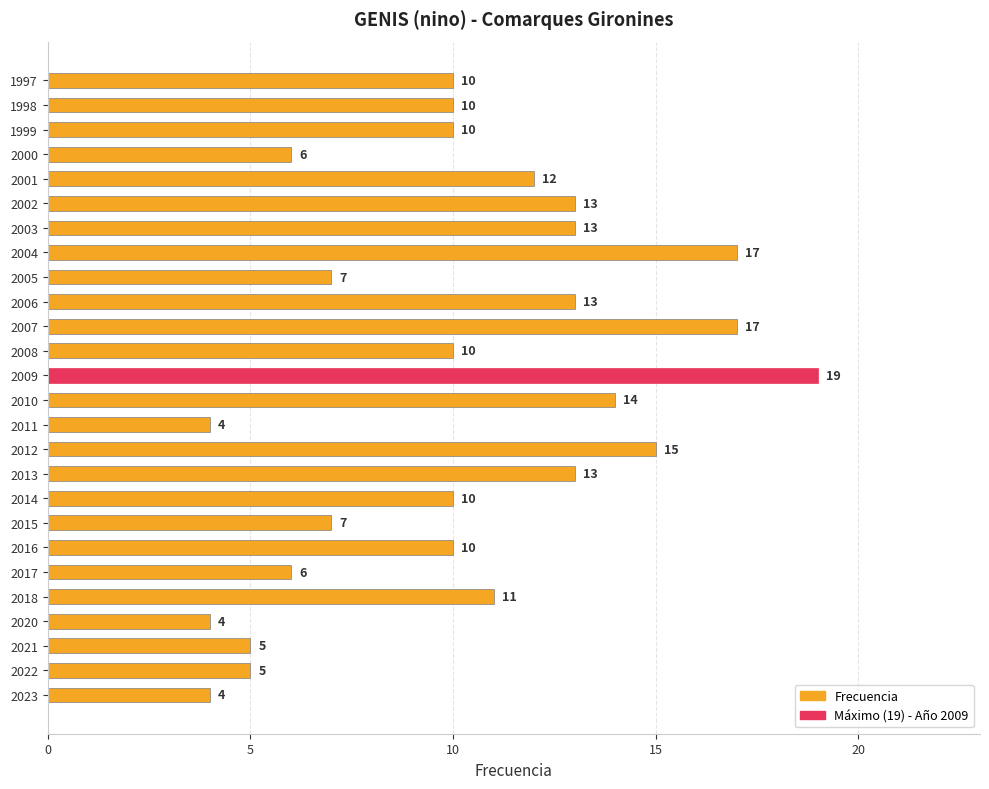

What is the difference between the second highest and minimum values?

13